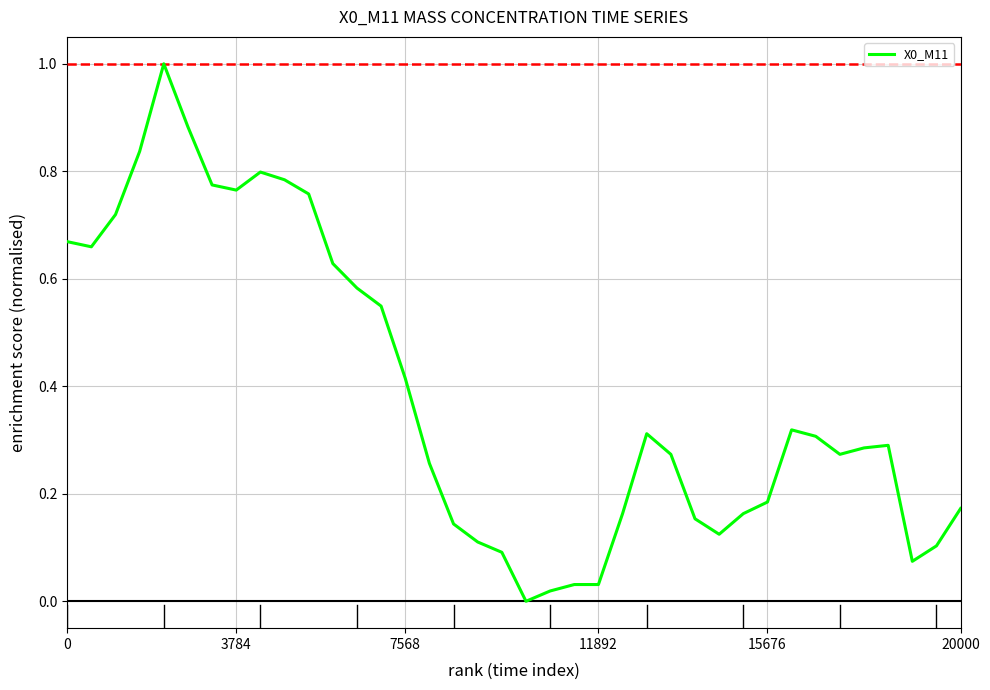

What is the difference between the maximum and minimum values?

1.0